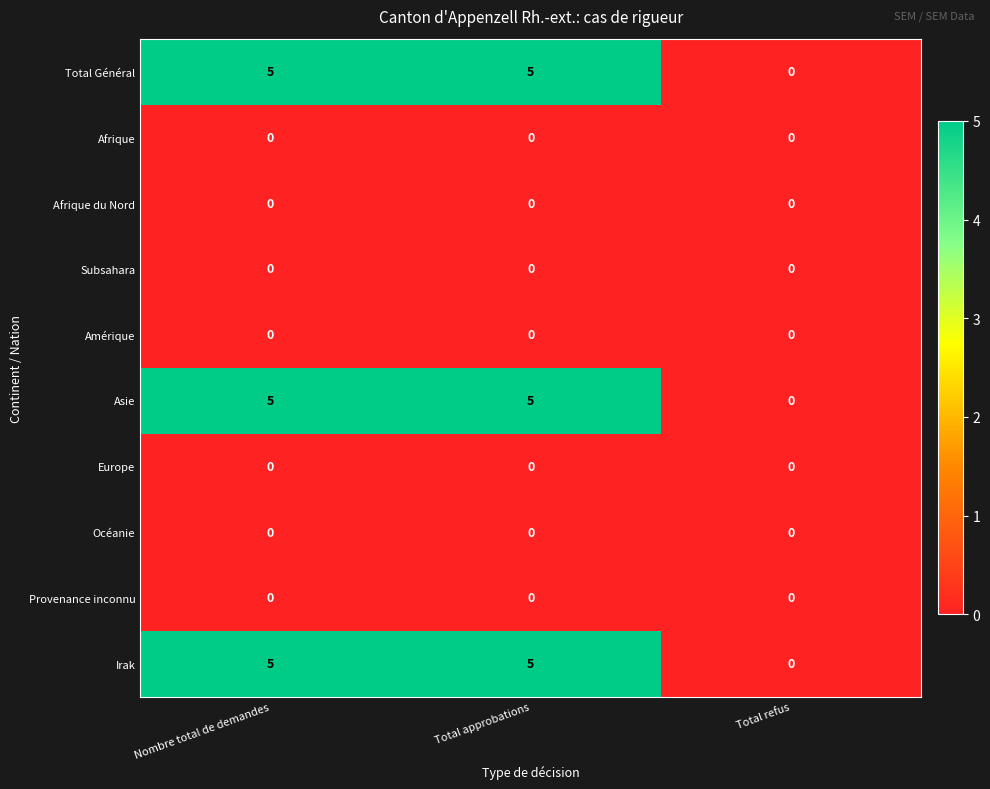

Reading left to right, transcribe all the data shown in this chart.

Total Général: Nombre total de demandes=5	Total approbations=5	Total refus=0
Afrique: Nombre total de demandes=0	Total approbations=0	Total refus=0
Afrique du Nord: Nombre total de demandes=0	Total approbations=0	Total refus=0
Subsahara: Nombre total de demandes=0	Total approbations=0	Total refus=0
Amérique: Nombre total de demandes=0	Total approbations=0	Total refus=0
Asie: Nombre total de demandes=5	Total approbations=5	Total refus=0
Europe: Nombre total de demandes=0	Total approbations=0	Total refus=0
Océanie: Nombre total de demandes=0	Total approbations=0	Total refus=0
Provenance inconnu: Nombre total de demandes=0	Total approbations=0	Total refus=0
Irak: Nombre total de demandes=5	Total approbations=5	Total refus=0